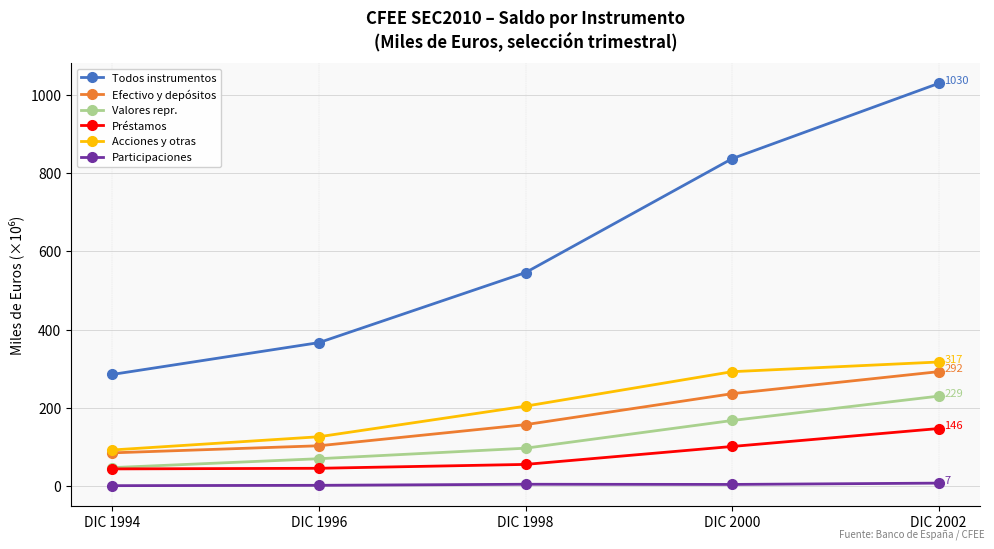

The Acciones y otras series shows 316.8 at DIC 2002. True or false?

True